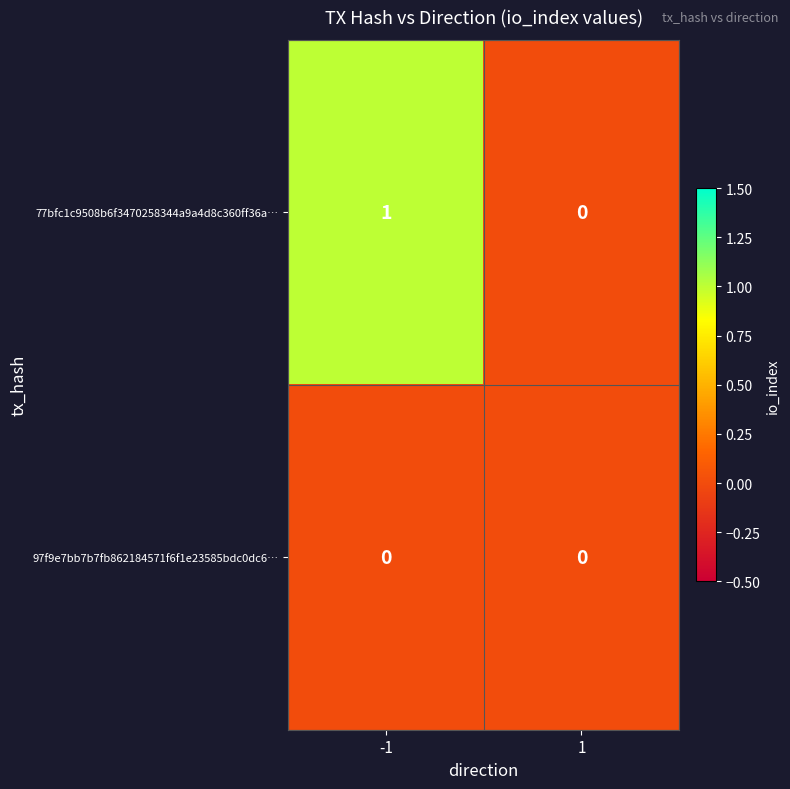

Rank the series at -1 from highest to lowest value.

77bfc1c9508b6f3470258344a9a4d8c360ff36a…, 97f9e7bb7b7fb862184571f6f1e23585bdc0dc6…